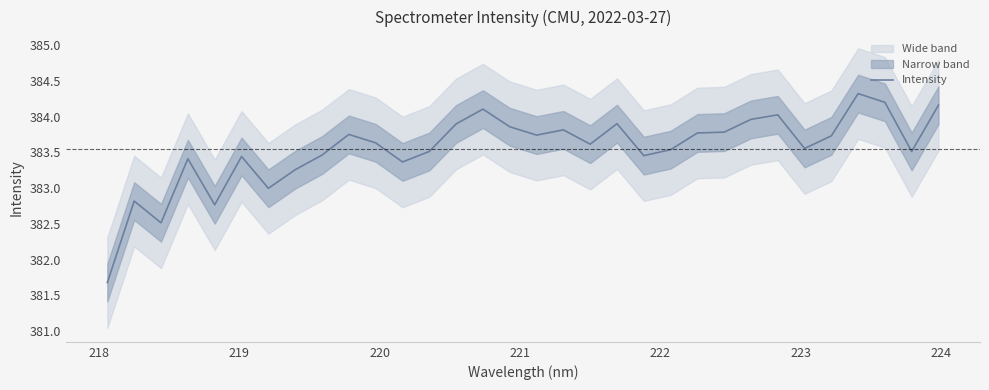

What is the minimum value for Intensity?

381.7